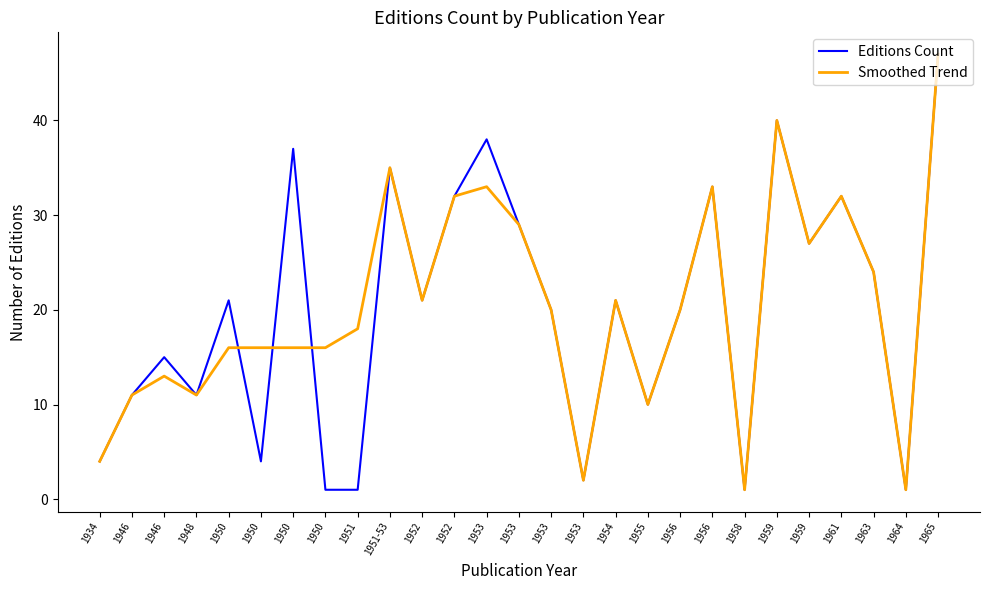

The value of Smoothed Trend at 1956 is 53. True or false?

False